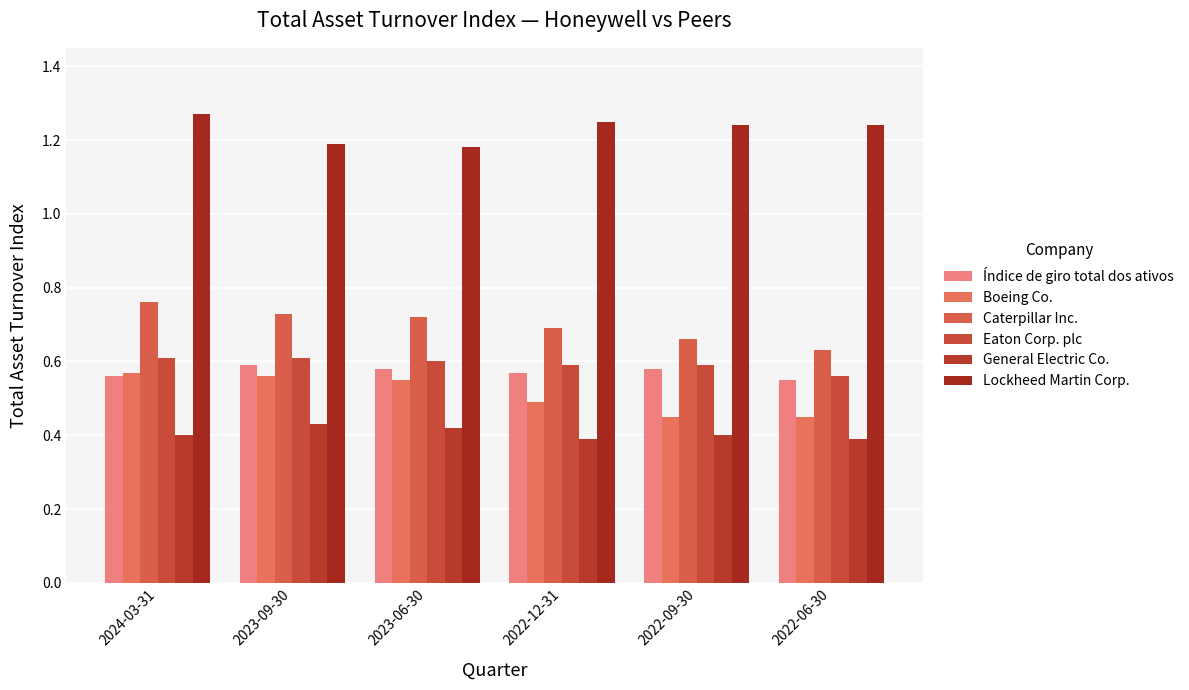

How many bars are there in each group?

6